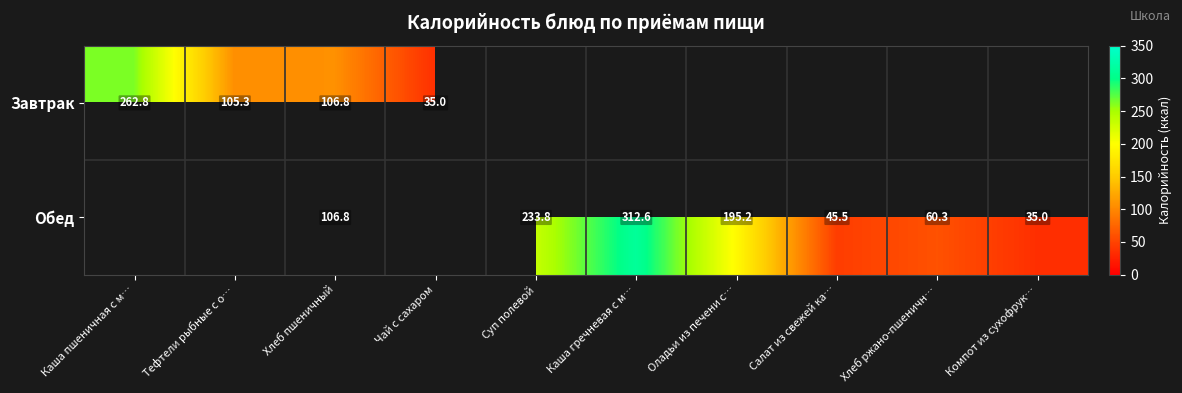

The value of Обед at Салат из свежей ка… is 45.5. True or false?

True